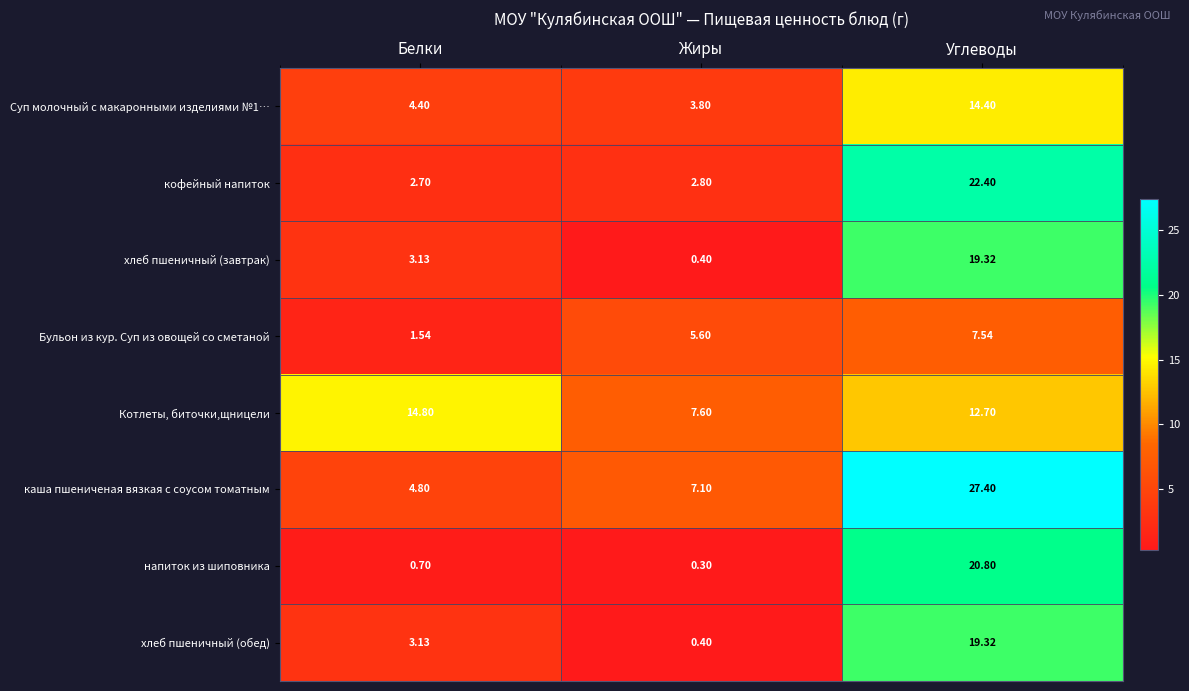

At which label is Суп молочный с макаронными изделиями №1… closest to 9?

Белки